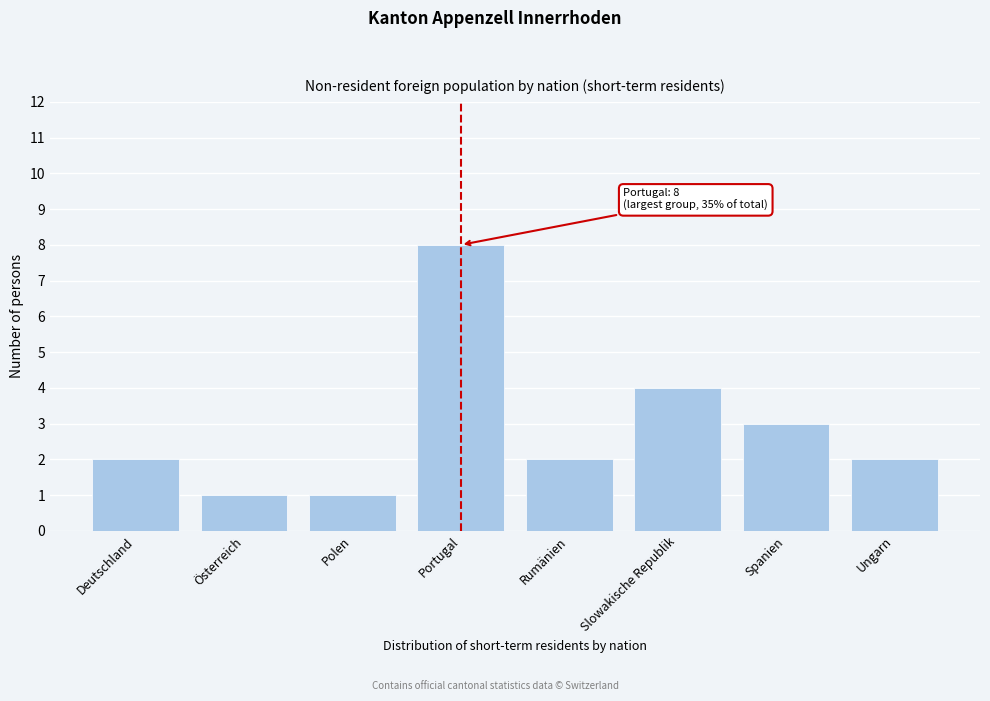

Reading left to right, extract all data points from this chart.

2	1	1	8	2	4	3	2